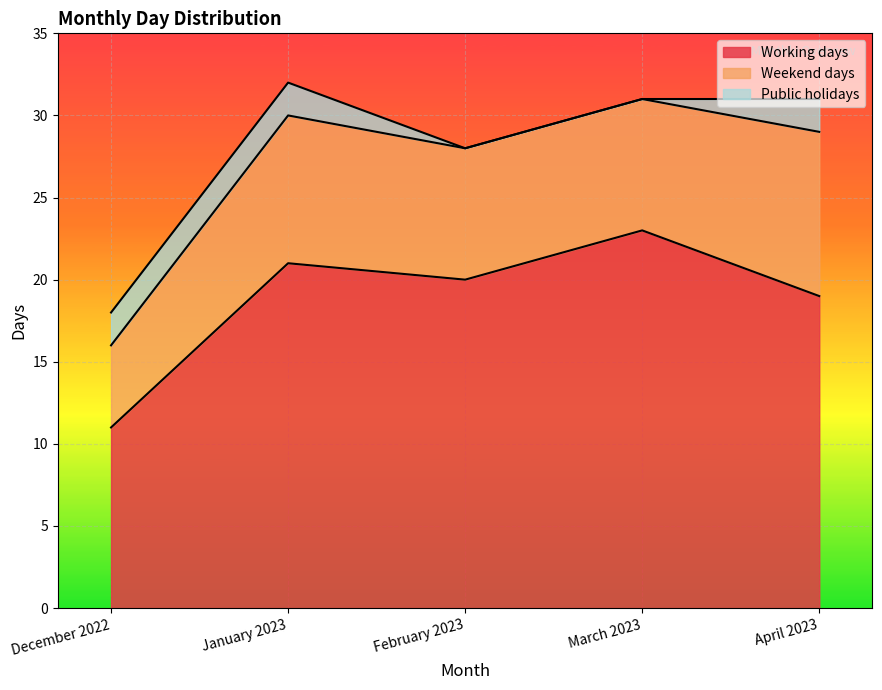

Count the number of categories in the chart.

5